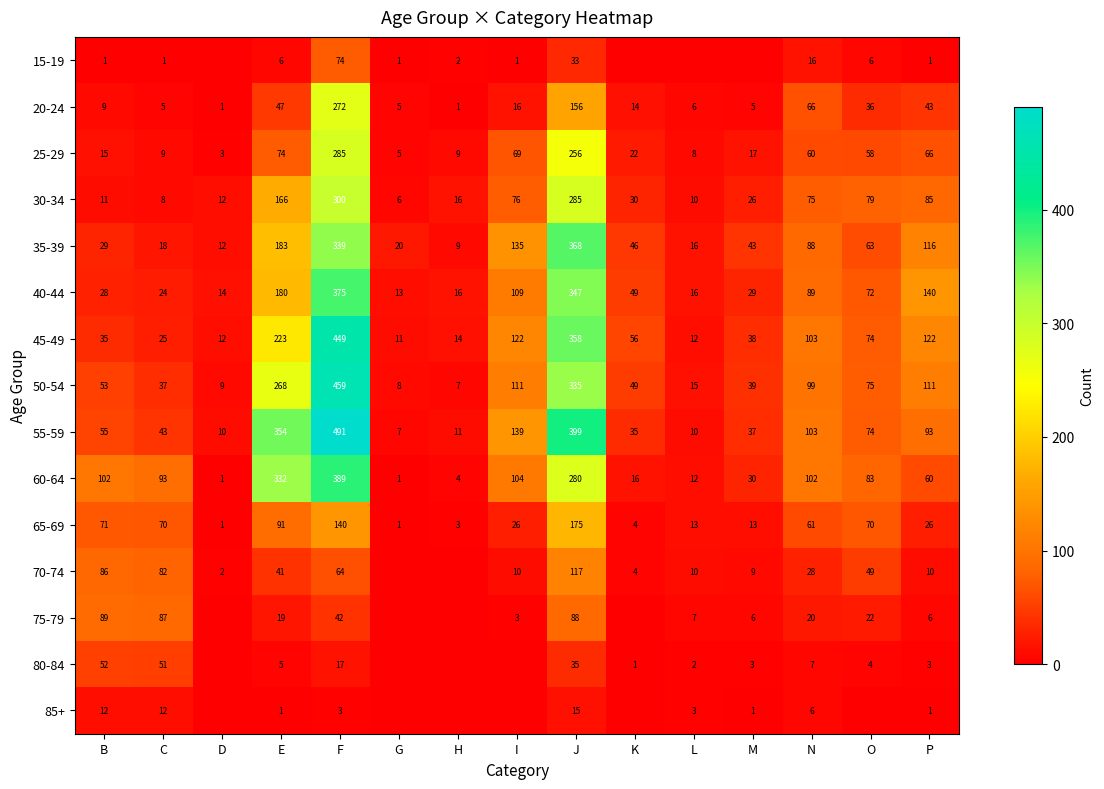

Rank the series at F from highest to lowest value.

55-59, 50-54, 45-49, 60-64, 40-44, 35-39, 30-34, 25-29, 20-24, 65-69, 15-19, 70-74, 75-79, 80-84, 85+